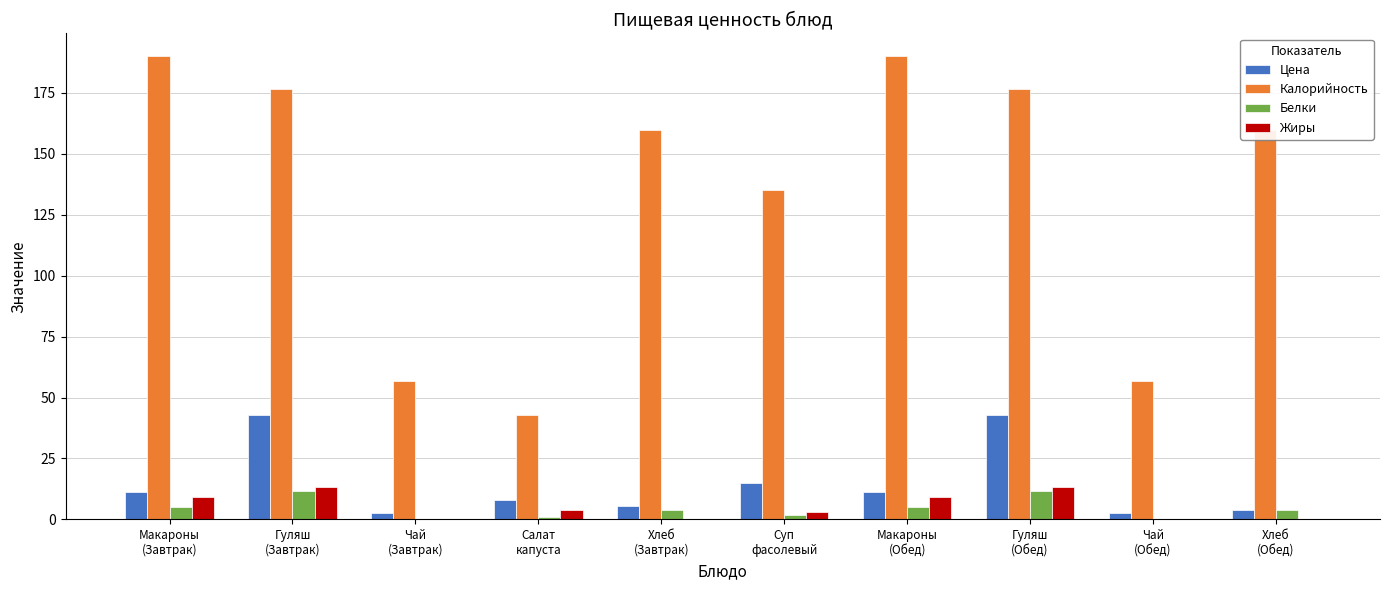

Between Гуляш
(Обед) and Чай
(Обед), which series saw the biggest shift?

Калорийность